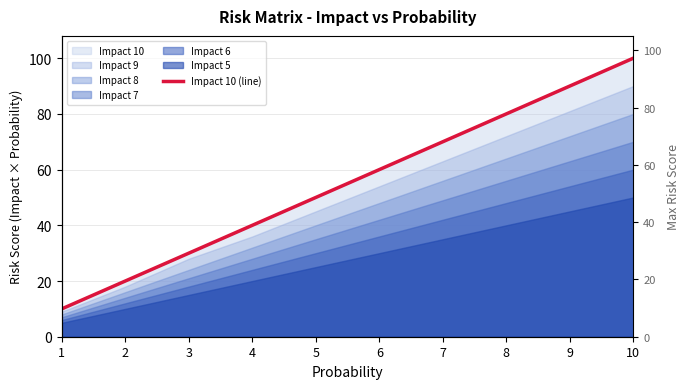

What is the change in value from 1 to 2?

+10